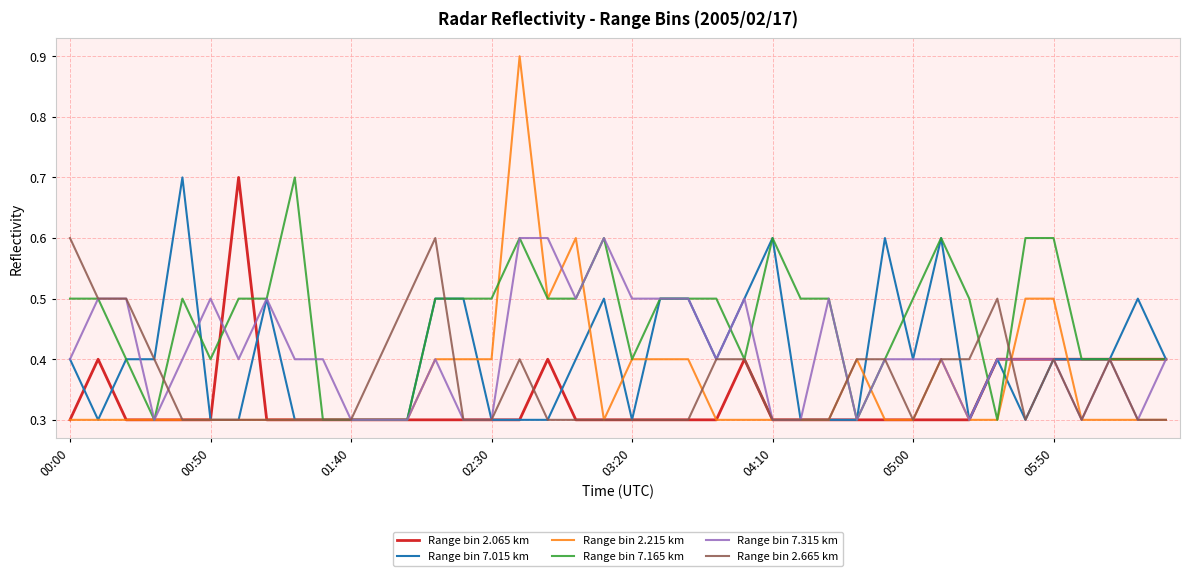

What is the highest value of the Range bin 2.065 km series?

0.7